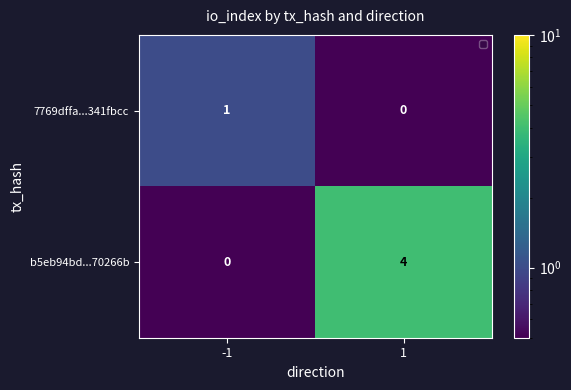

Rank the series by their average value, from lowest to highest.

7769dffa...341fbcc, b5eb94bd...70266b